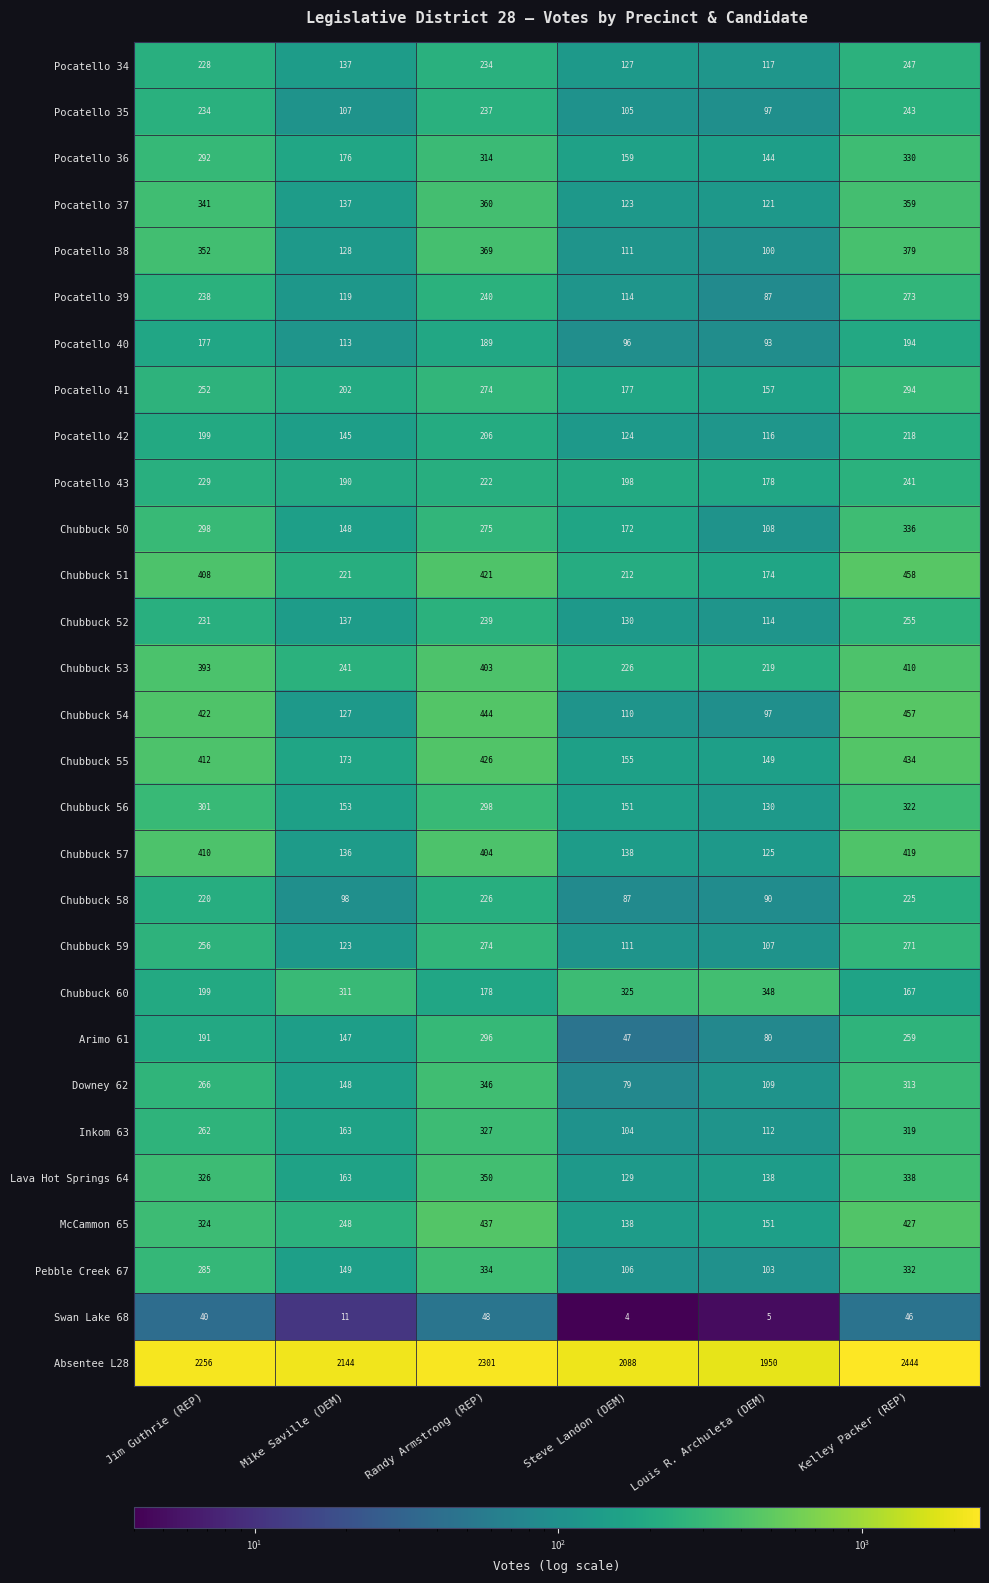

Count the number of categories in the chart.

6